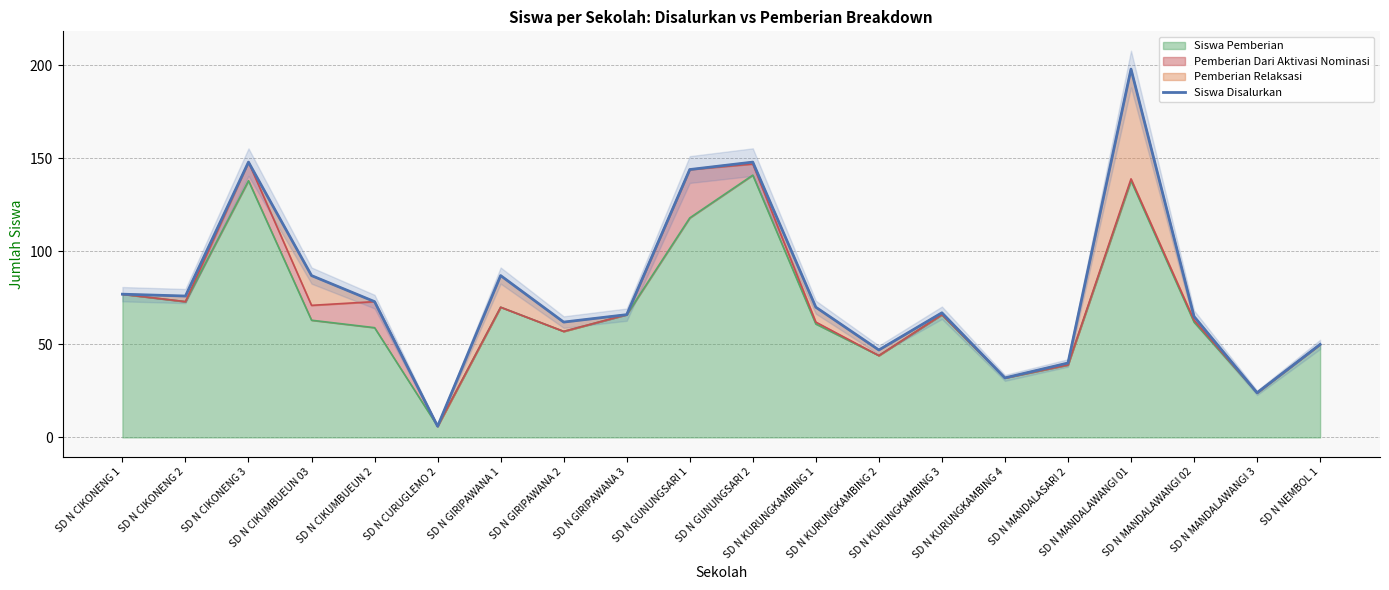

True or false: the data shows 65 at SD N MANDALAWANGI 02.

True